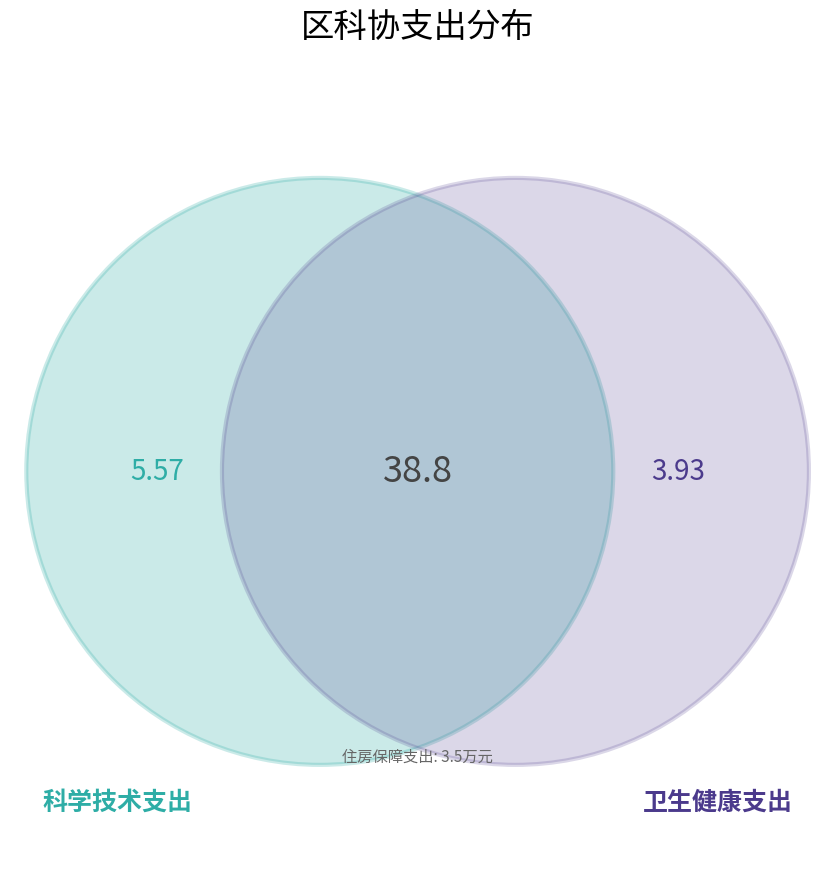

How many segments does this pie chart have?

4